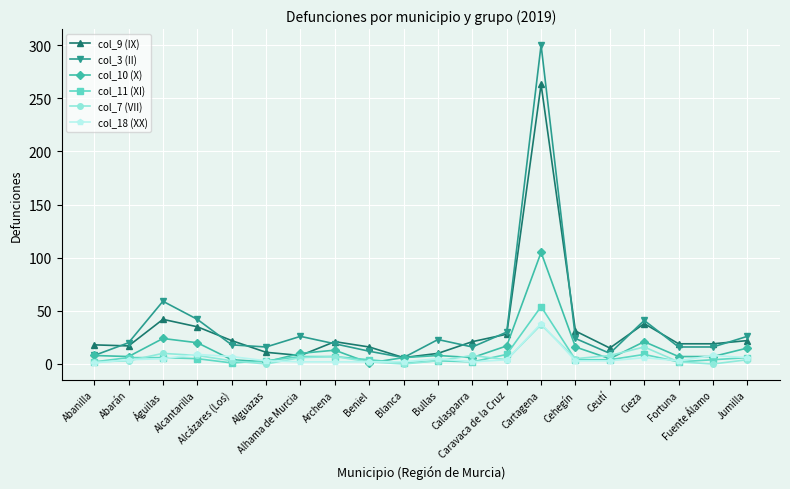

What is the sum of the col_18 (XX) values at Alhama de Murcia and Calasparra?

4